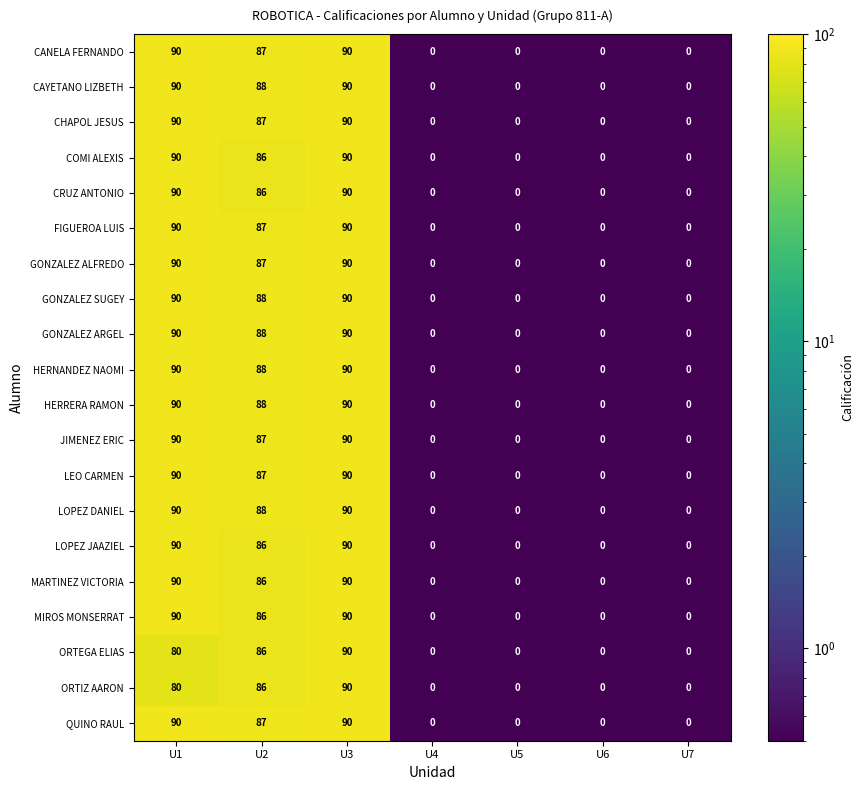

Is it true that GONZALEZ ALFREDO equals 32 at U1?

False